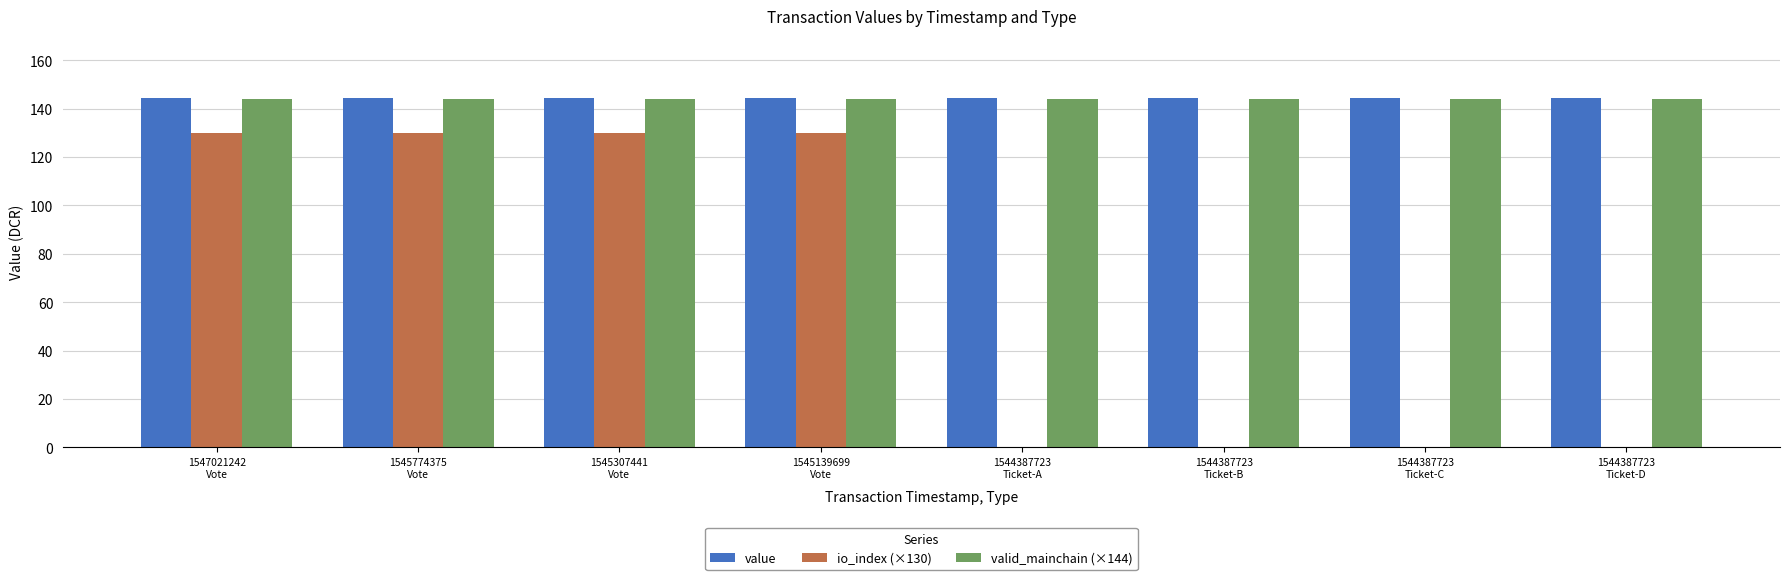

What is the maximum value for io_index (×130)?

130.0